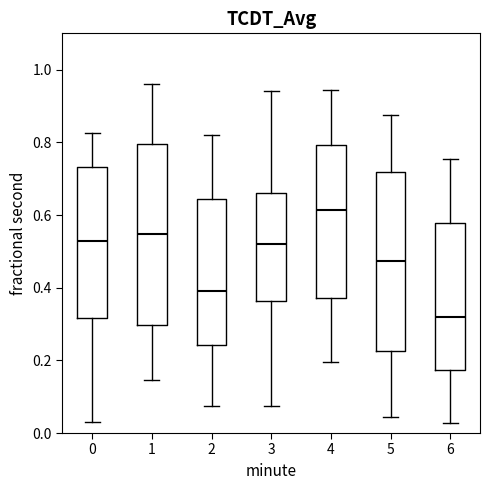

Which box's median line is the lowest?

6